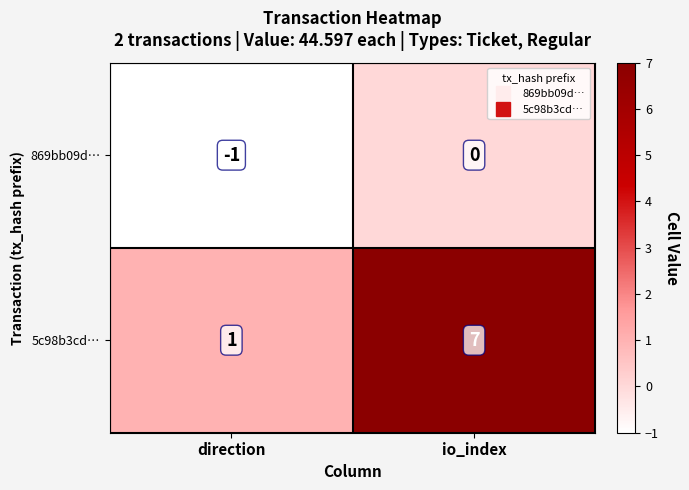

At which category does the chart reach its minimum across all series?

direction